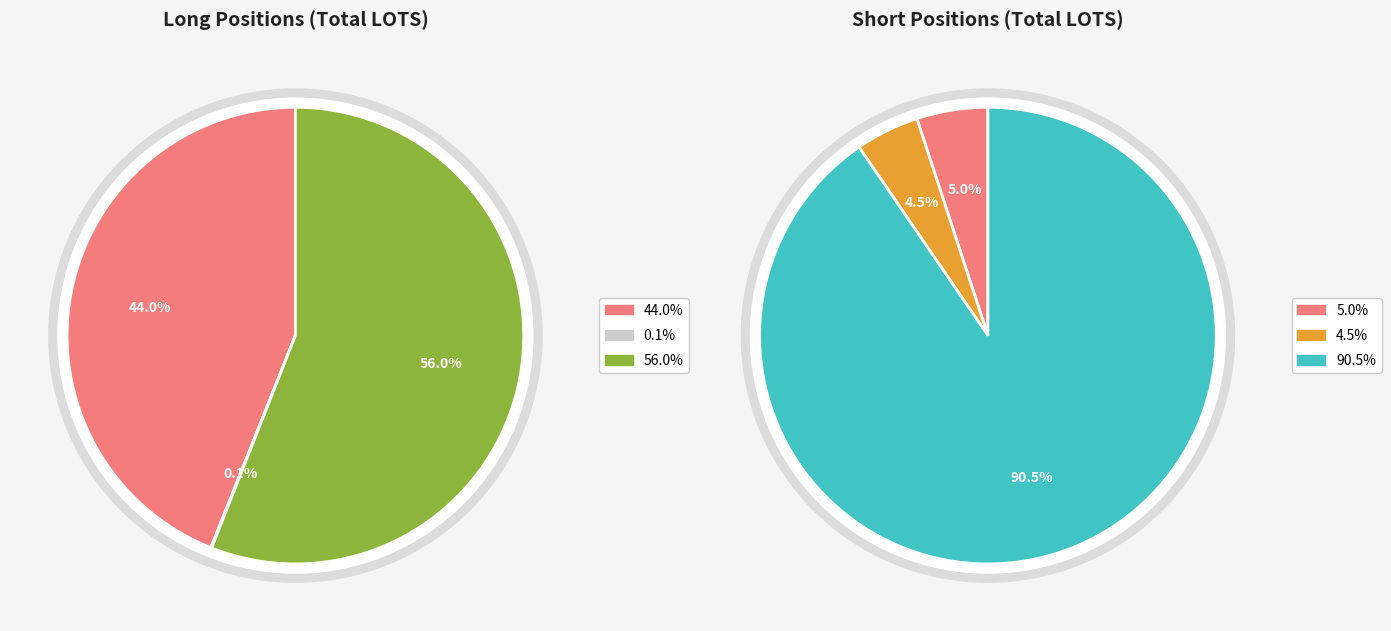

True or false: Commercial Undertakings accounts for 84% of the total.

False